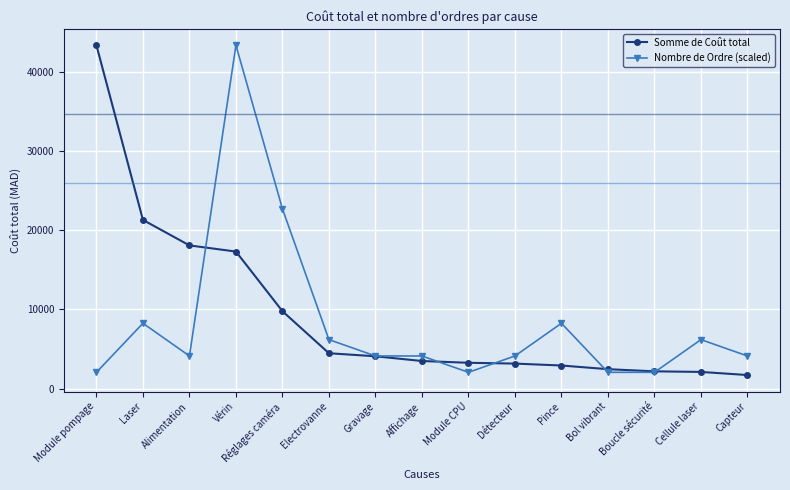

How many data points in Nombre de Ordre (scaled) are less than 4125?

4